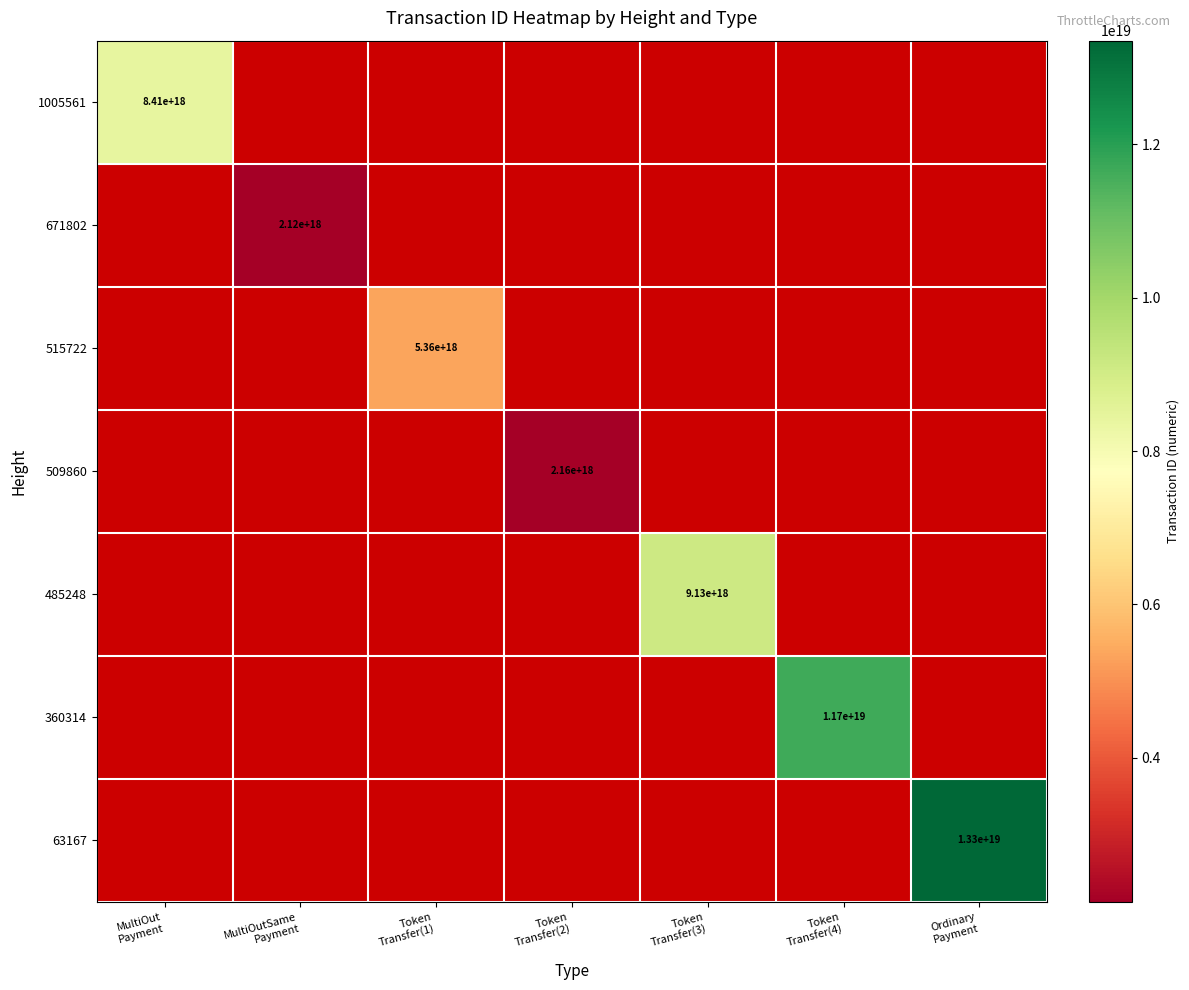

True or false: 360314 has a value of 7129512773048108032.0 at Token Transfer(4).

False